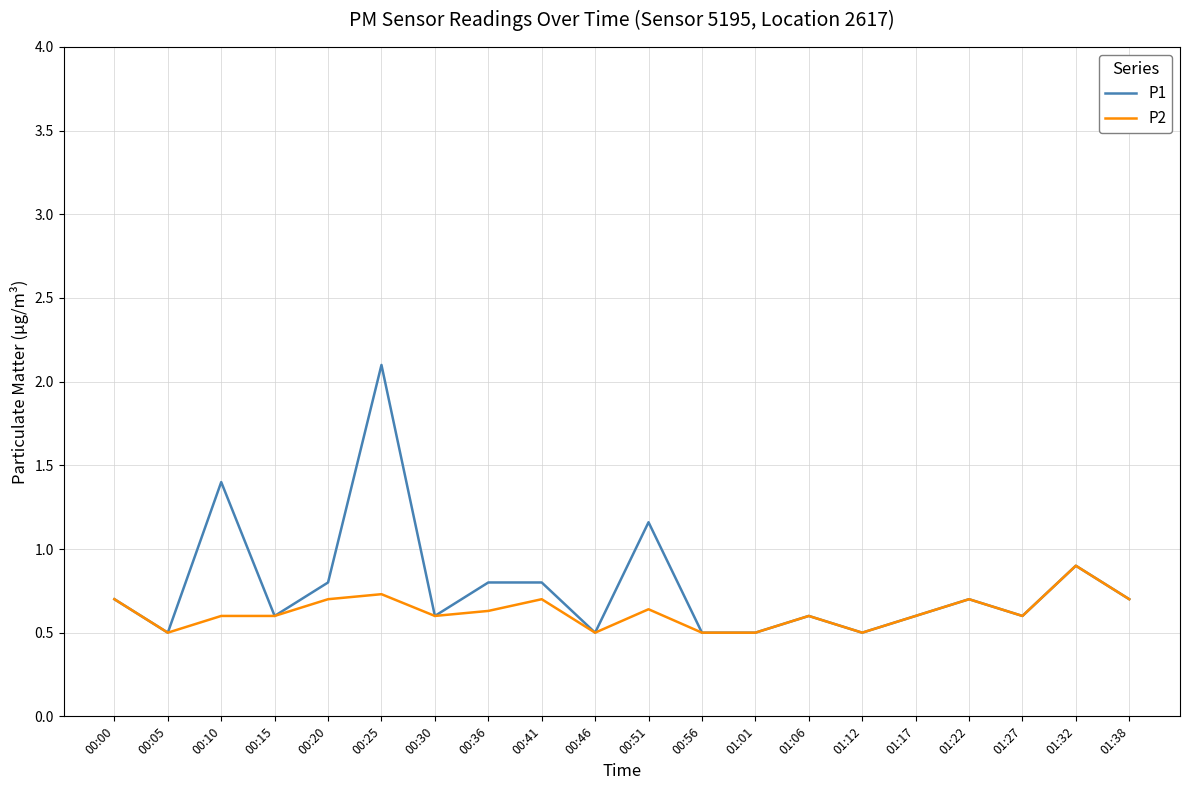

How many lines are shown in the chart?

2